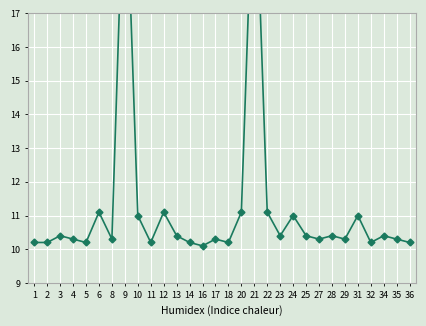

The chart shows a value of 2.8 at 8. True or false?

False